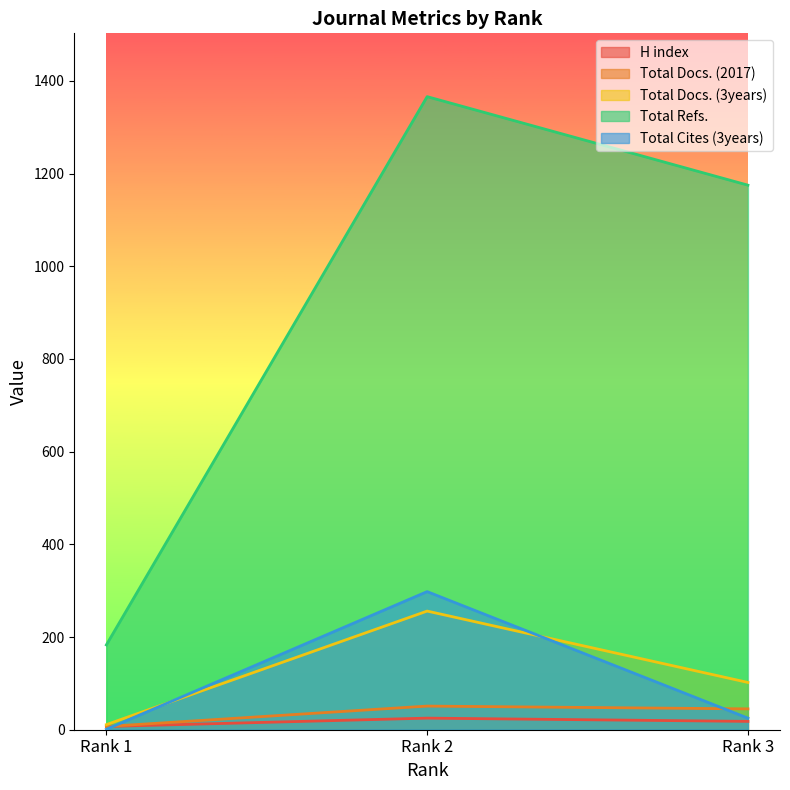

List the labels in order of H index value, largest first.

Rank 2, Rank 3, Rank 1